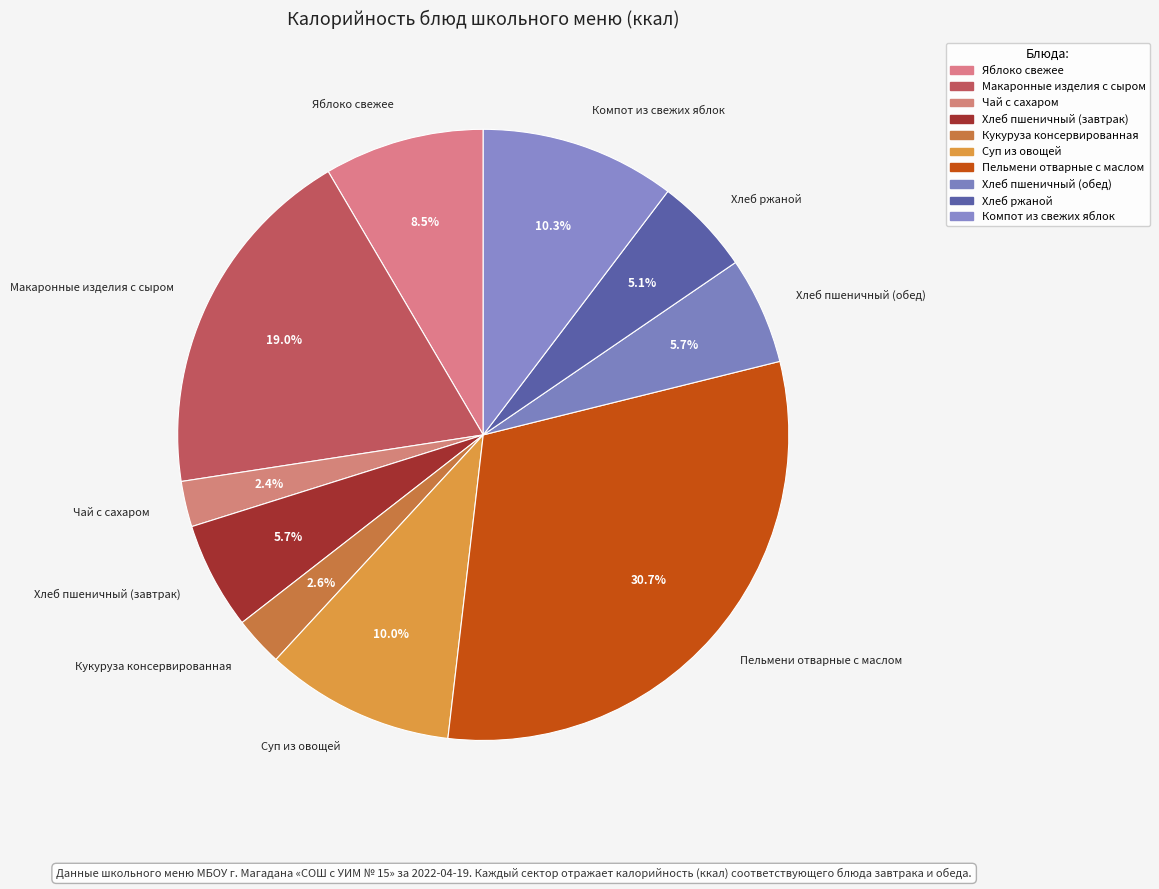

What is the smallest slice in the pie chart?

Чай с сахаром